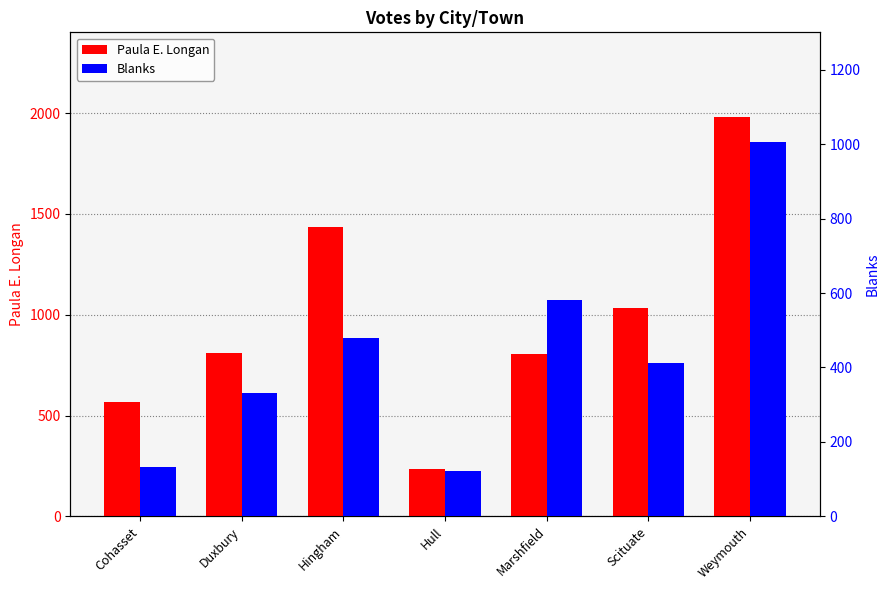

Where is Paula E. Longan nearest to the value 1108?

Scituate